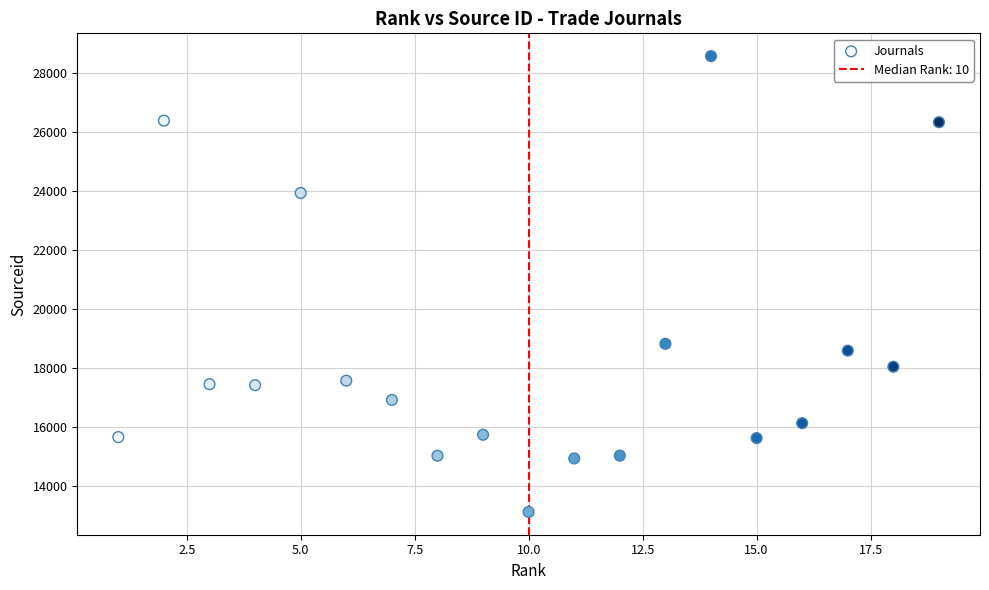

What is the range of X values (max minus min)?

18